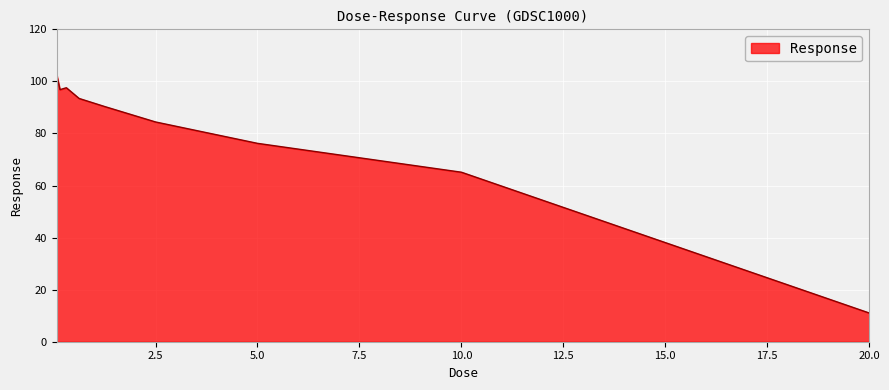

What is the maximum value shown in the chart?

102.4